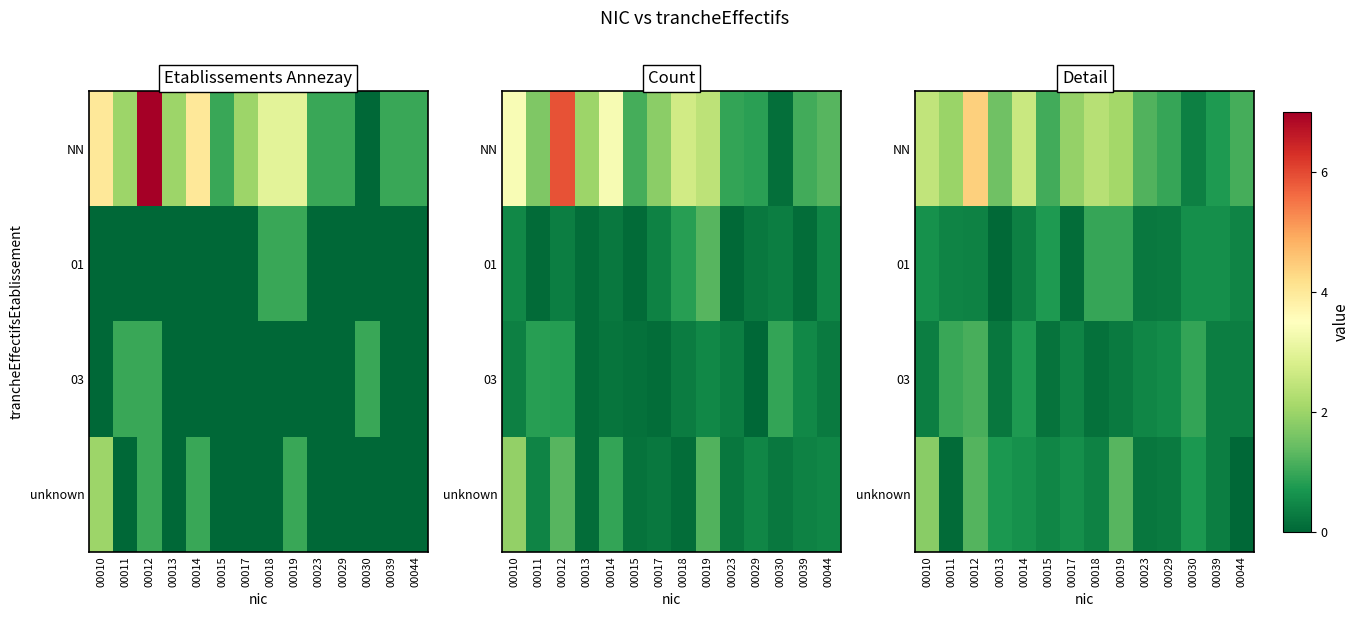

At which label does NN reach its peak?

00012